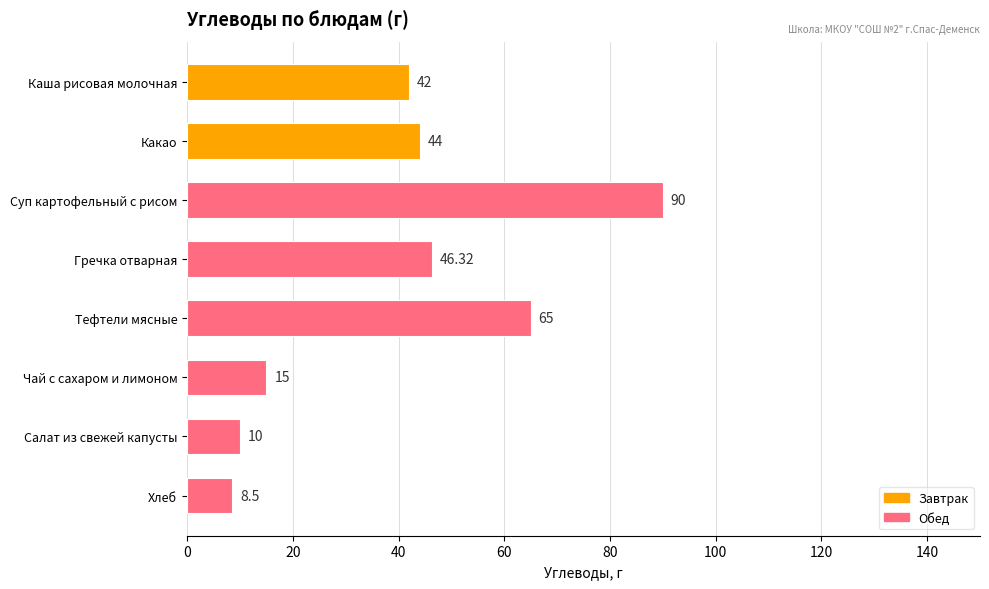

List the labels in order of value, largest first.

Суп картофельный с рисом, Тефтели мясные, Гречка отварная, Какао, Каша рисовая молочная, Чай с сахаром и лимоном, Салат из свежей капусты, Хлеб